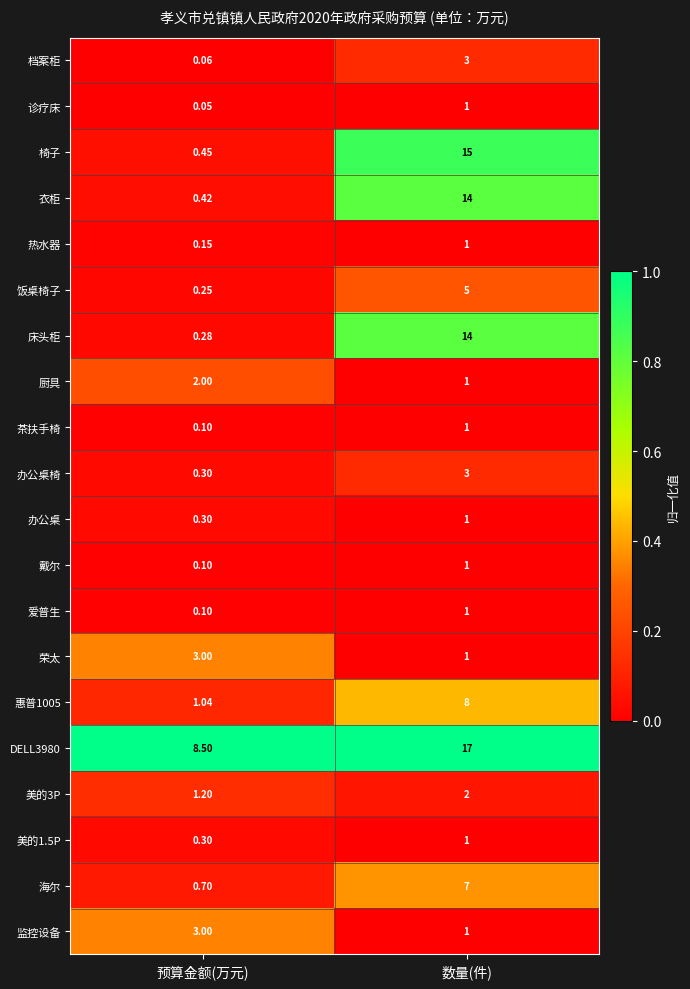

At which category is the sum across all series the highest?

数量(件)